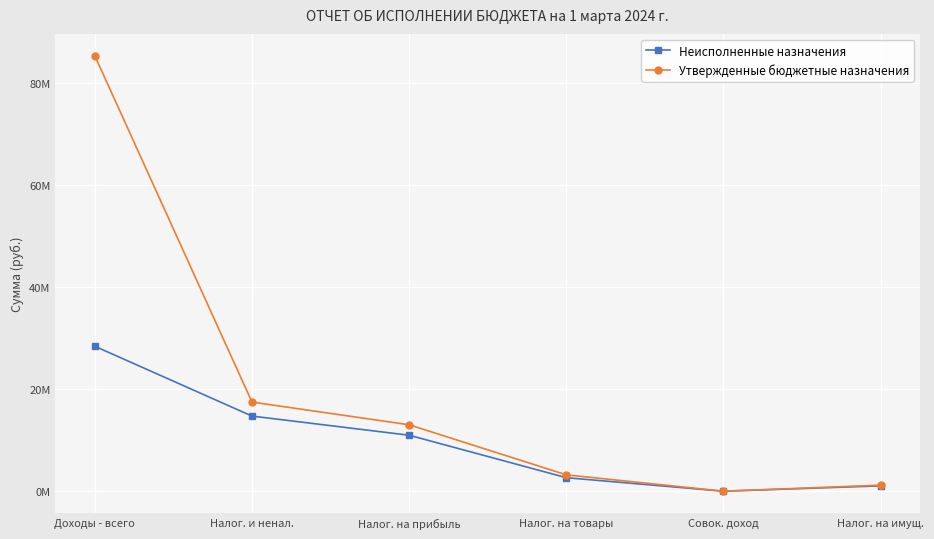

True or false: Неисполненные назначения has a value of 10253974.6 at Налог. и ненал..

False